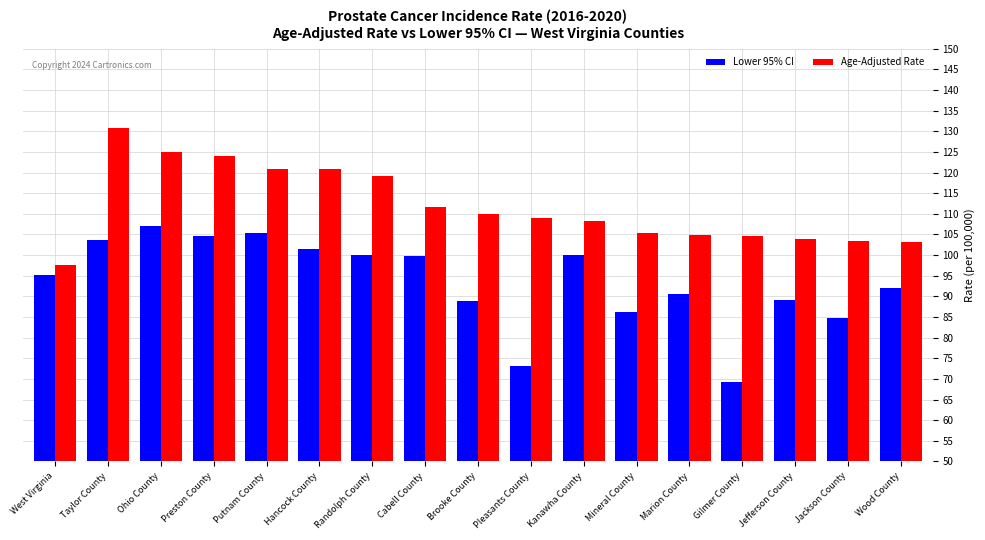

At how many categories does at least one series exceed 89?

17